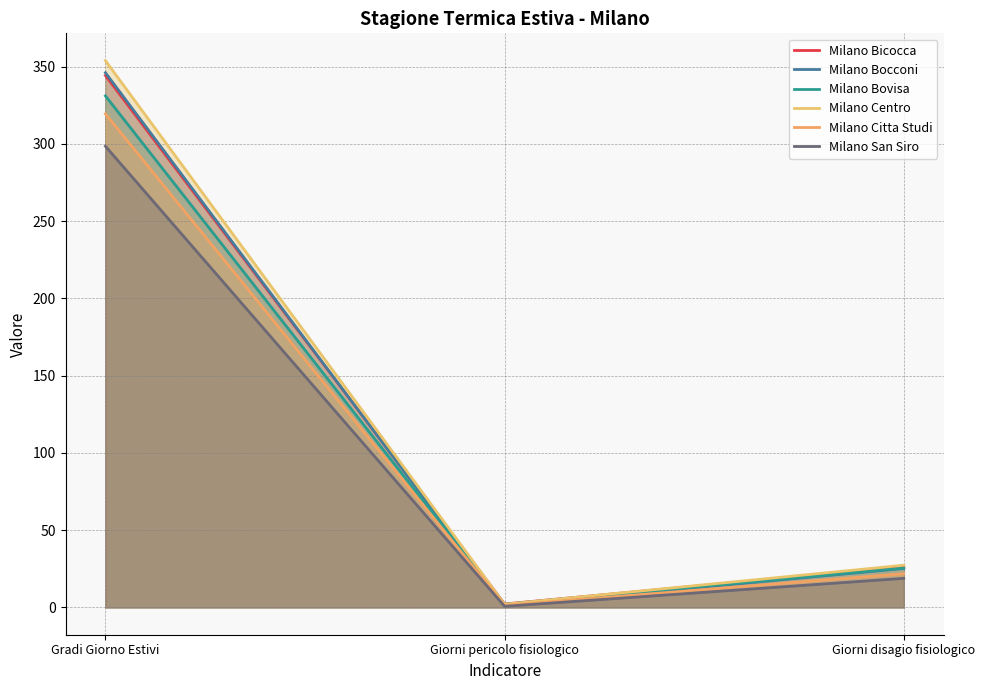

Count the number of categories in the chart.

3